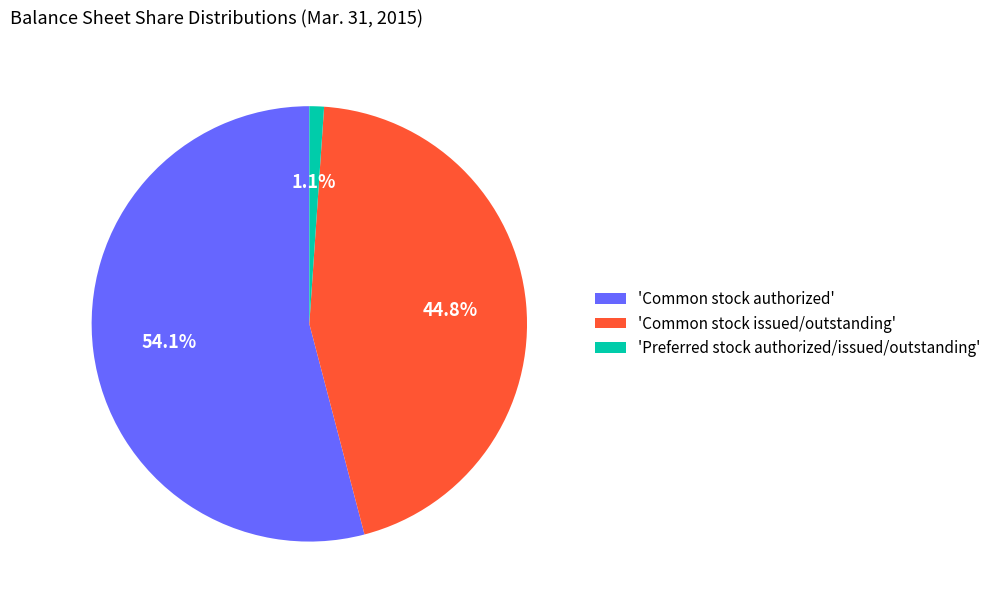

Approximately how many times larger is the value at 'Common stock issued/outstanding' compared to 'Common stock authorized'?

0.8